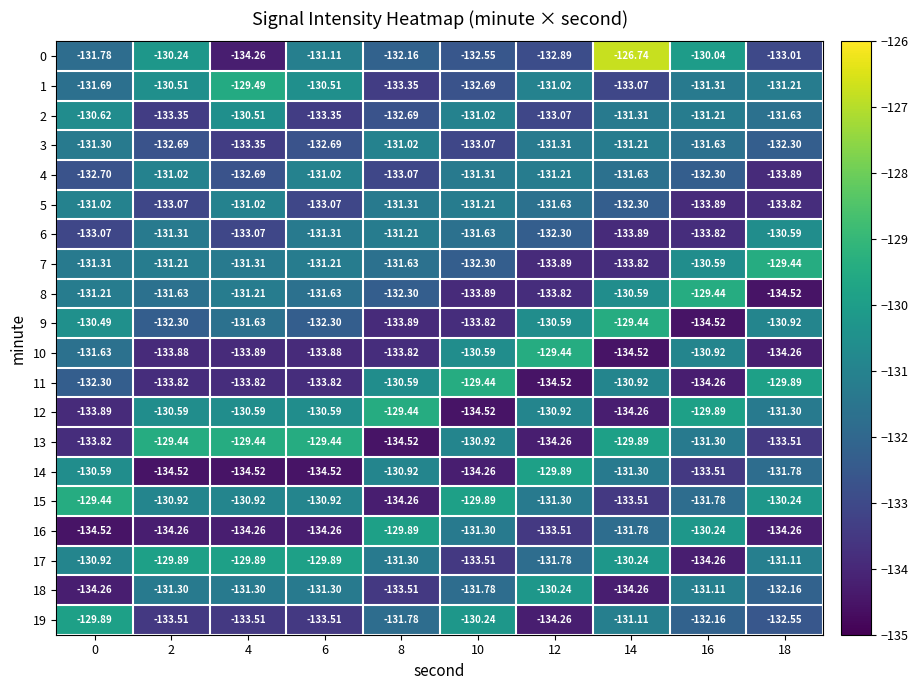

How many data points in 11 are less than -132?

6